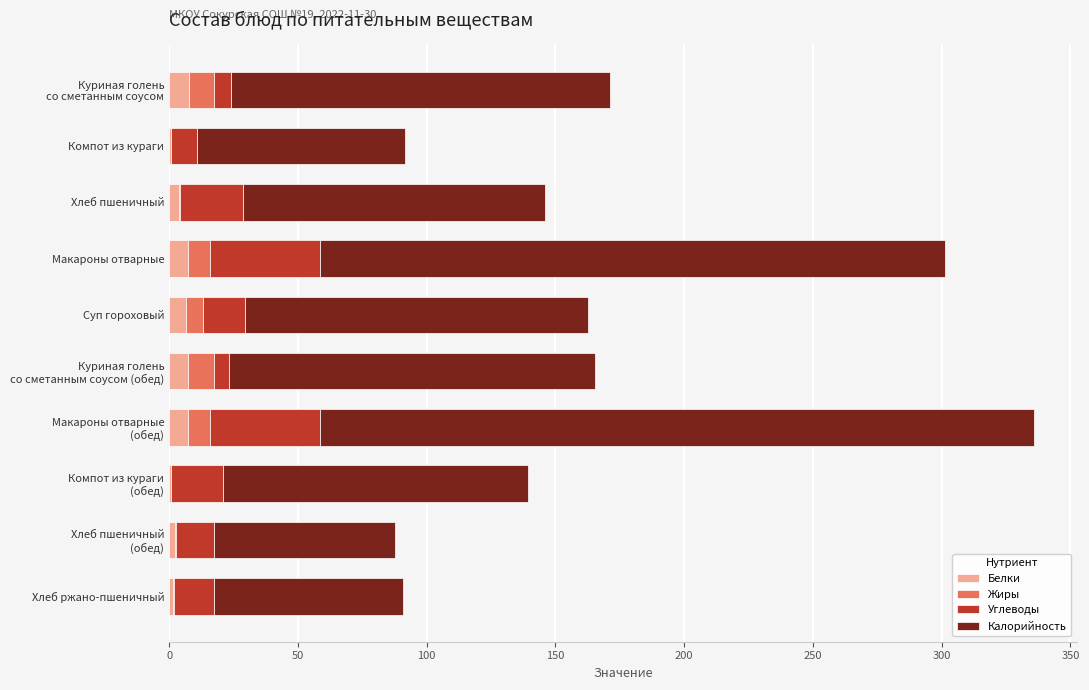

What is the highest value of the Белки series?

7.7